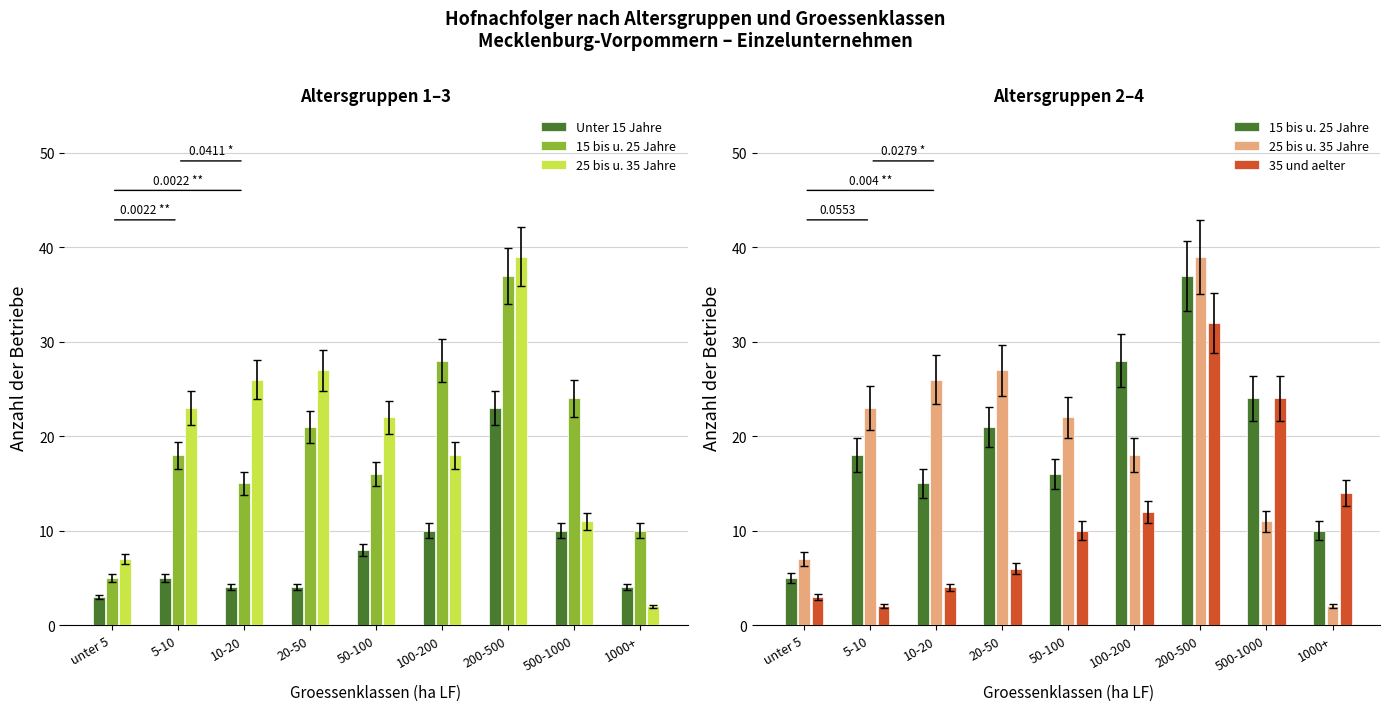

What are all the series names shown in the legend?

Unter 15 Jahre, 15 bis u. 25 Jahre, 25 bis u. 35 Jahre, 35 und aelter